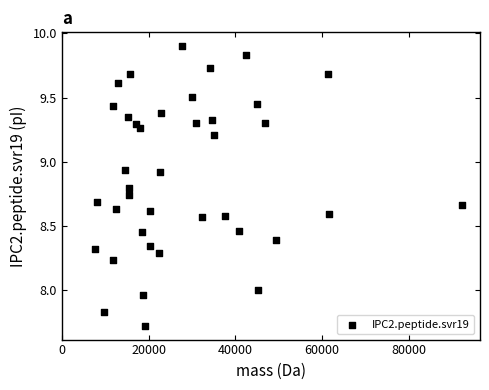

What is the range of X values (max minus min)?

84566.4